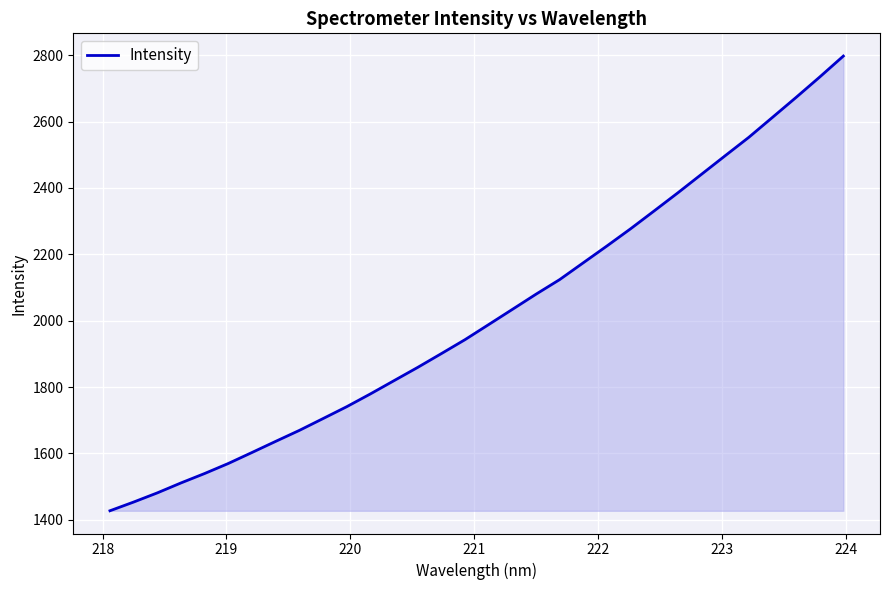

How many values are below 1988?

16